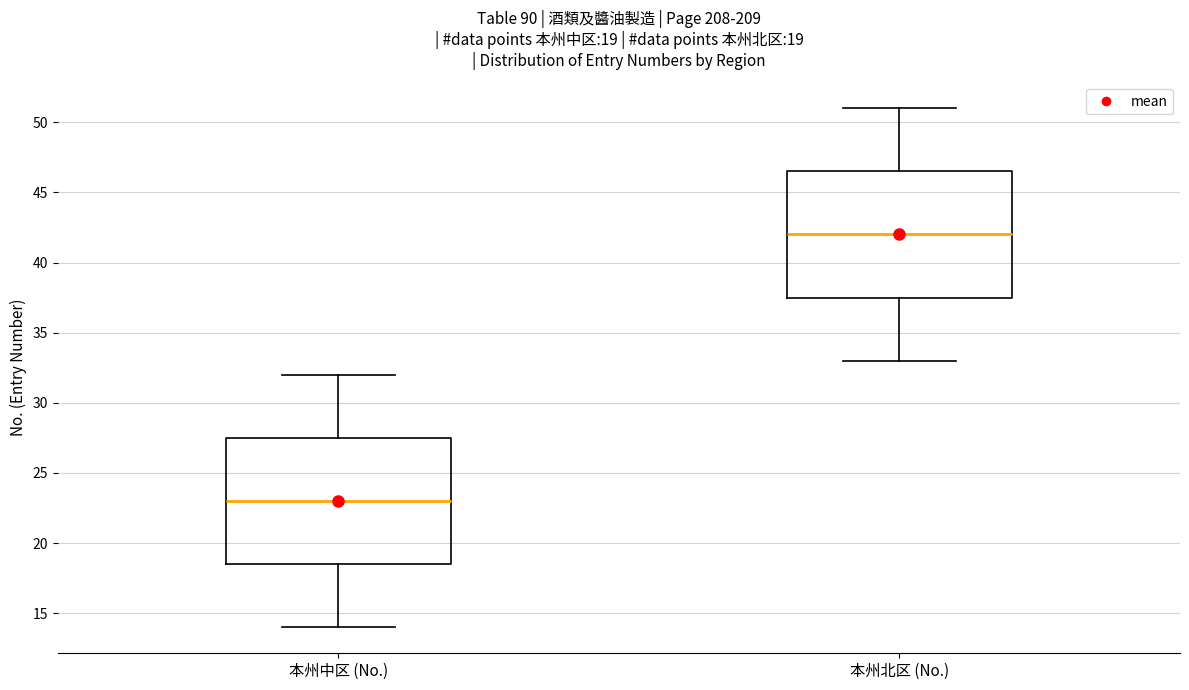

Which box's median line is the lowest?

本州中区 (No.)